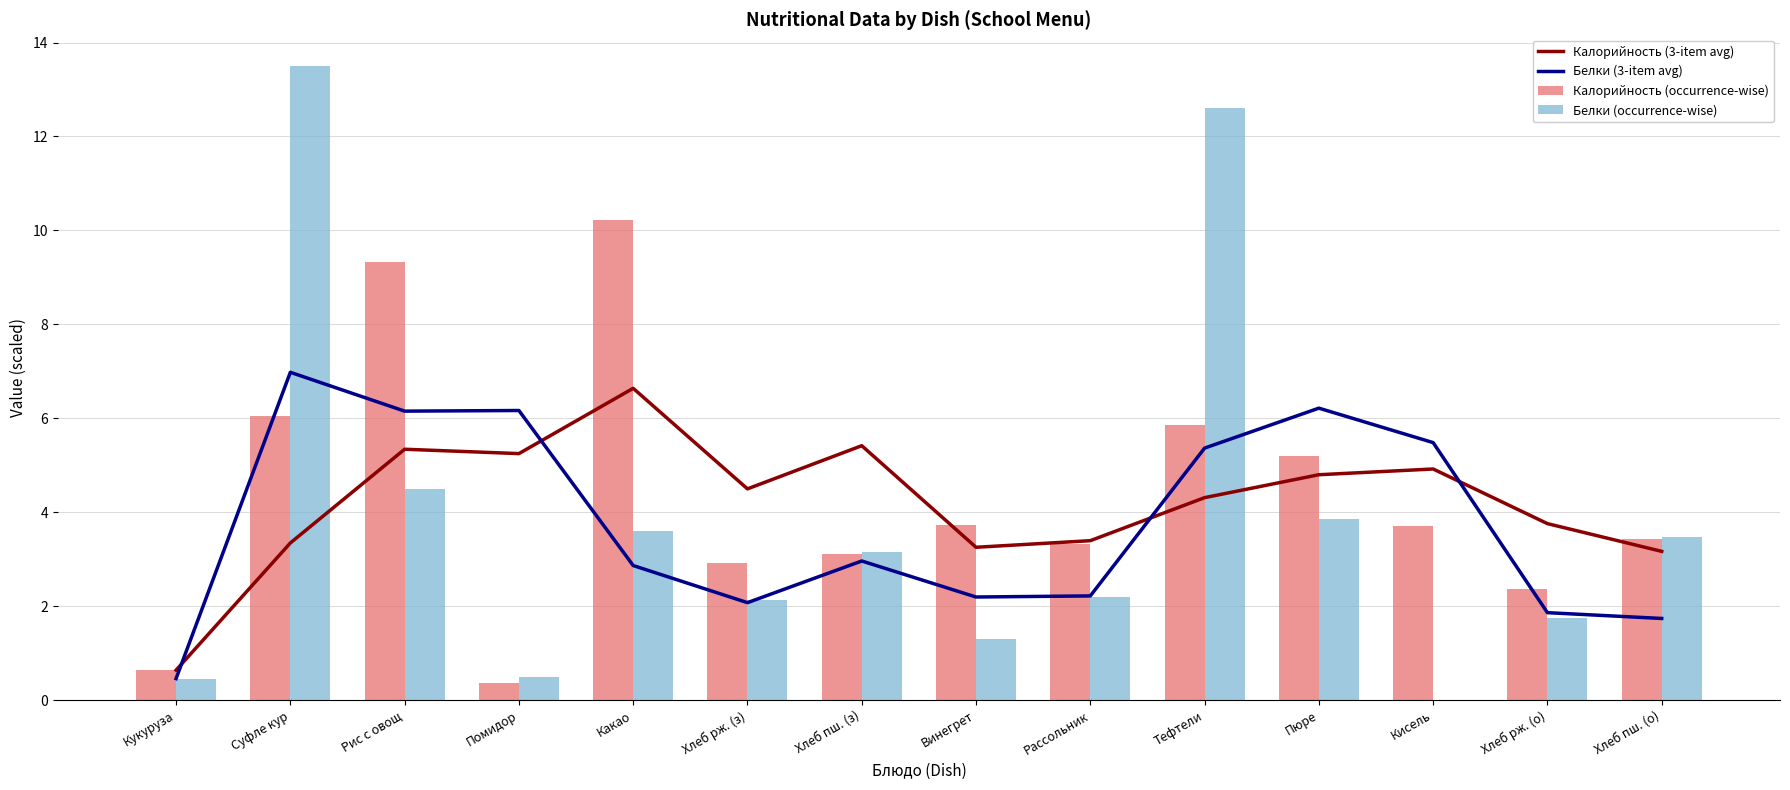

What is the difference between the Белки (occurrence-wise) values at Кисель and Пюре?

3.9